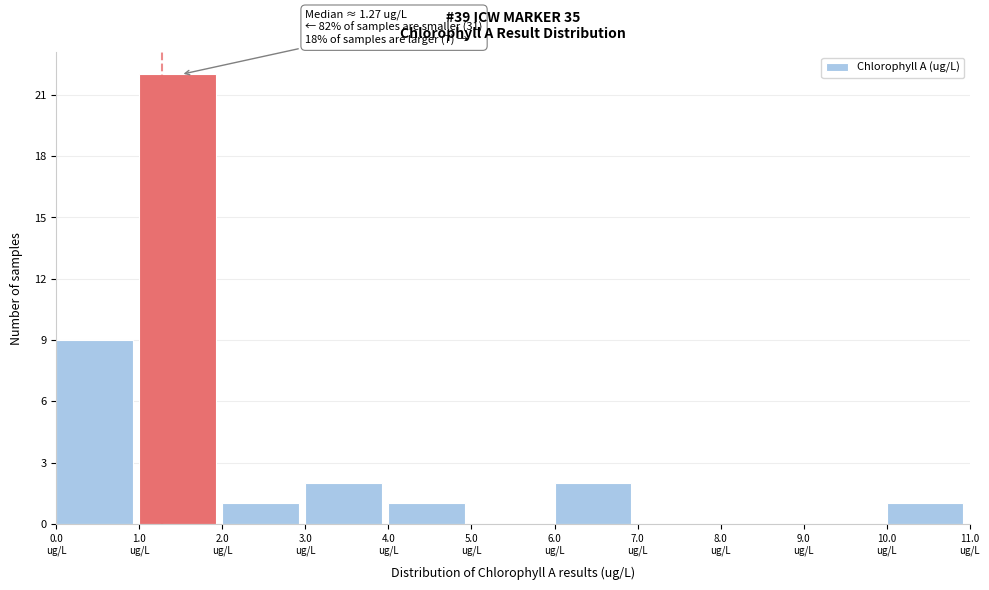

Over which range of the x-axis is the bar tallest?

1 to 2